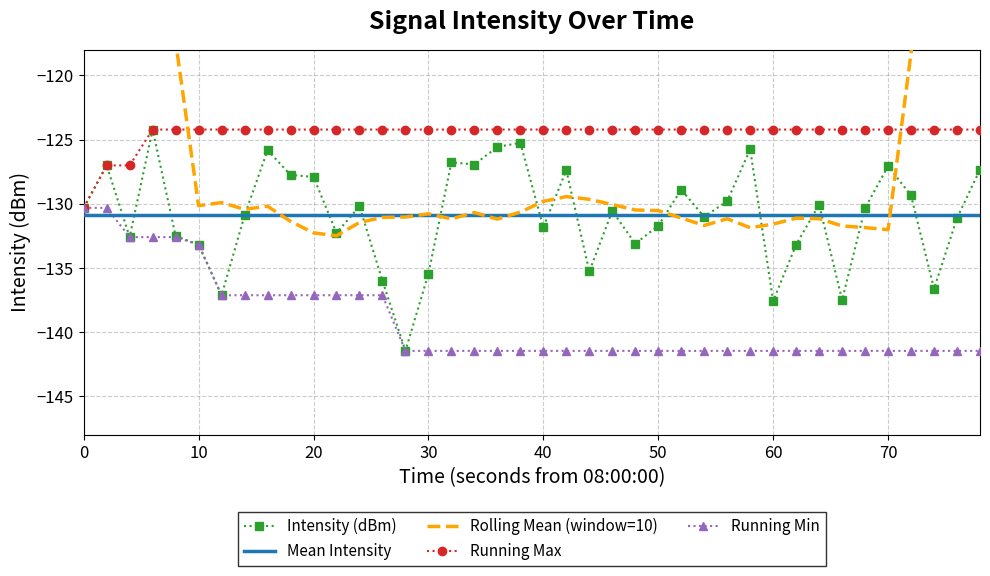

True or false: Intensity (dBm) and Running Min cross at least once.

False